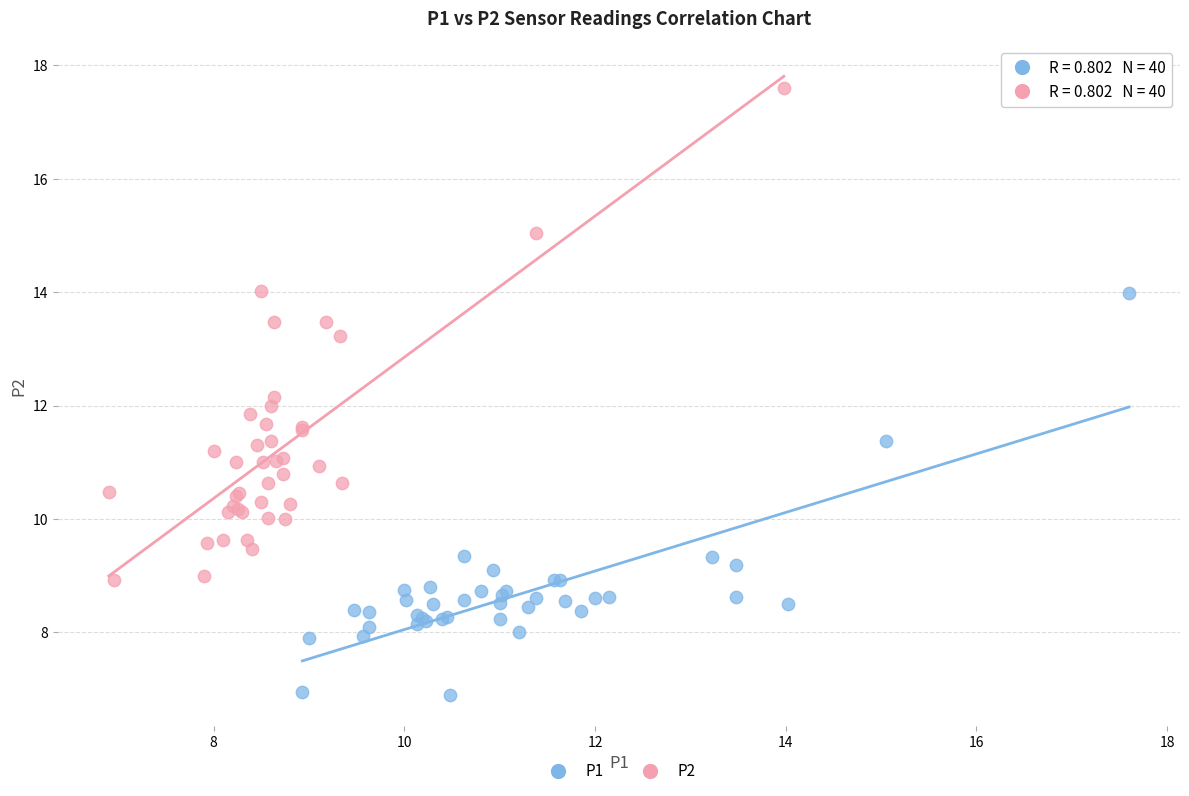

Which series reaches the maximum Y coordinate?

P2